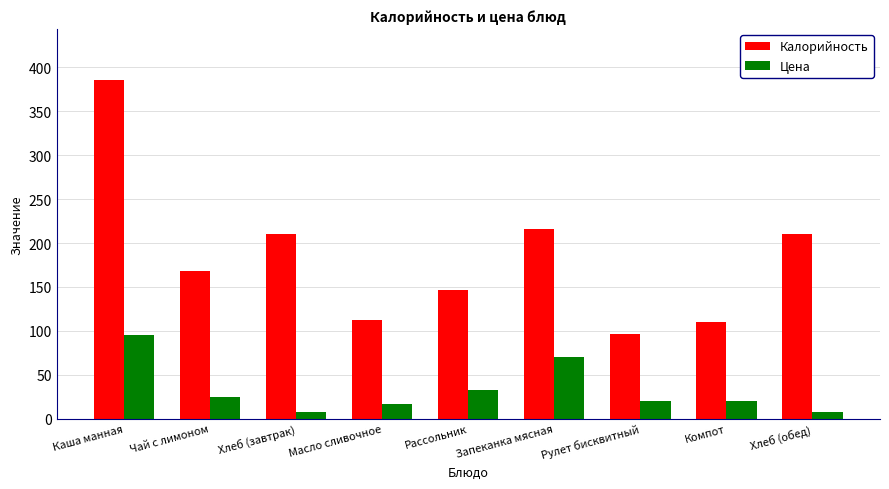

What is the difference between the Цена values at Рулет бисквитный and Хлеб (завтрак)?

12.7